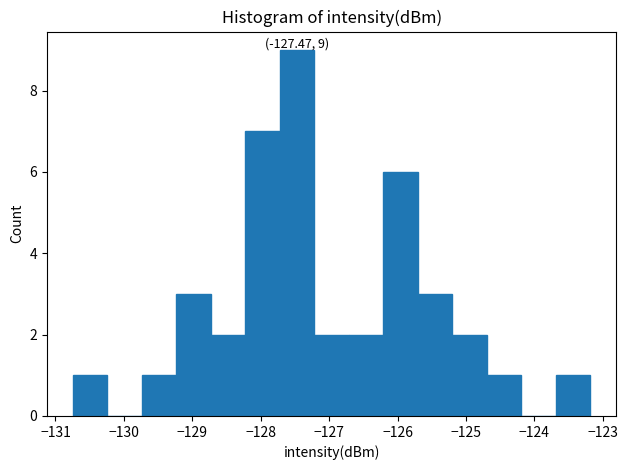

Which range on the x-axis has the tallest bar?

-127.7 to -127.2